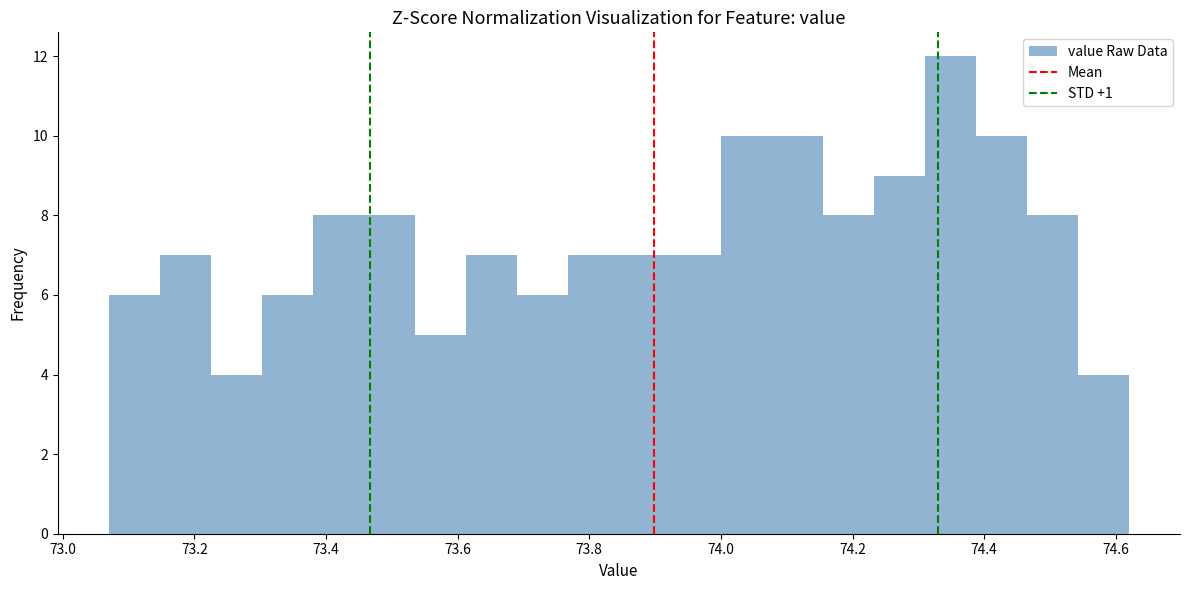

Read against the x-axis, roughly where is the centre of the tallest bar?

74.34